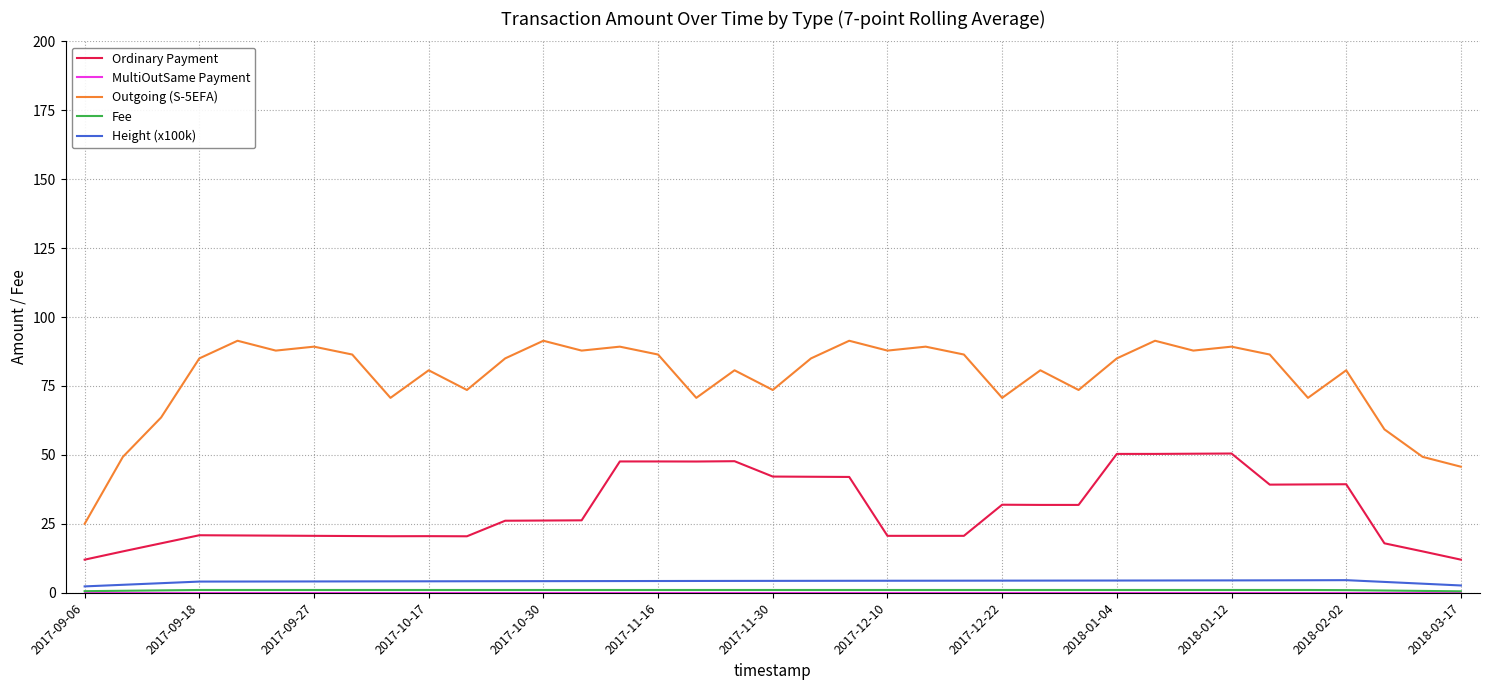

What is the difference between the second highest and second lowest values in the Height (x100k) series?

1.9